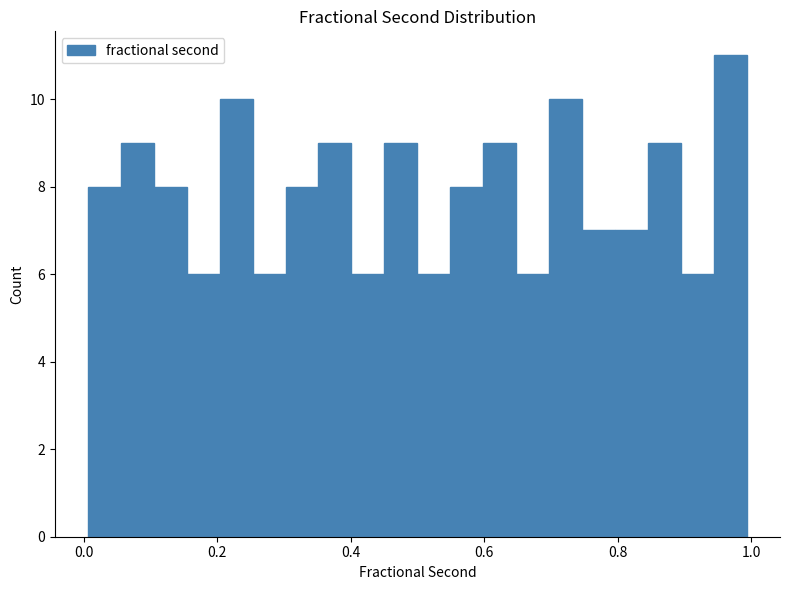

Around what value on the x-axis is the tallest bar? Give the approximate position of its centre, as read against the axis.

0.96